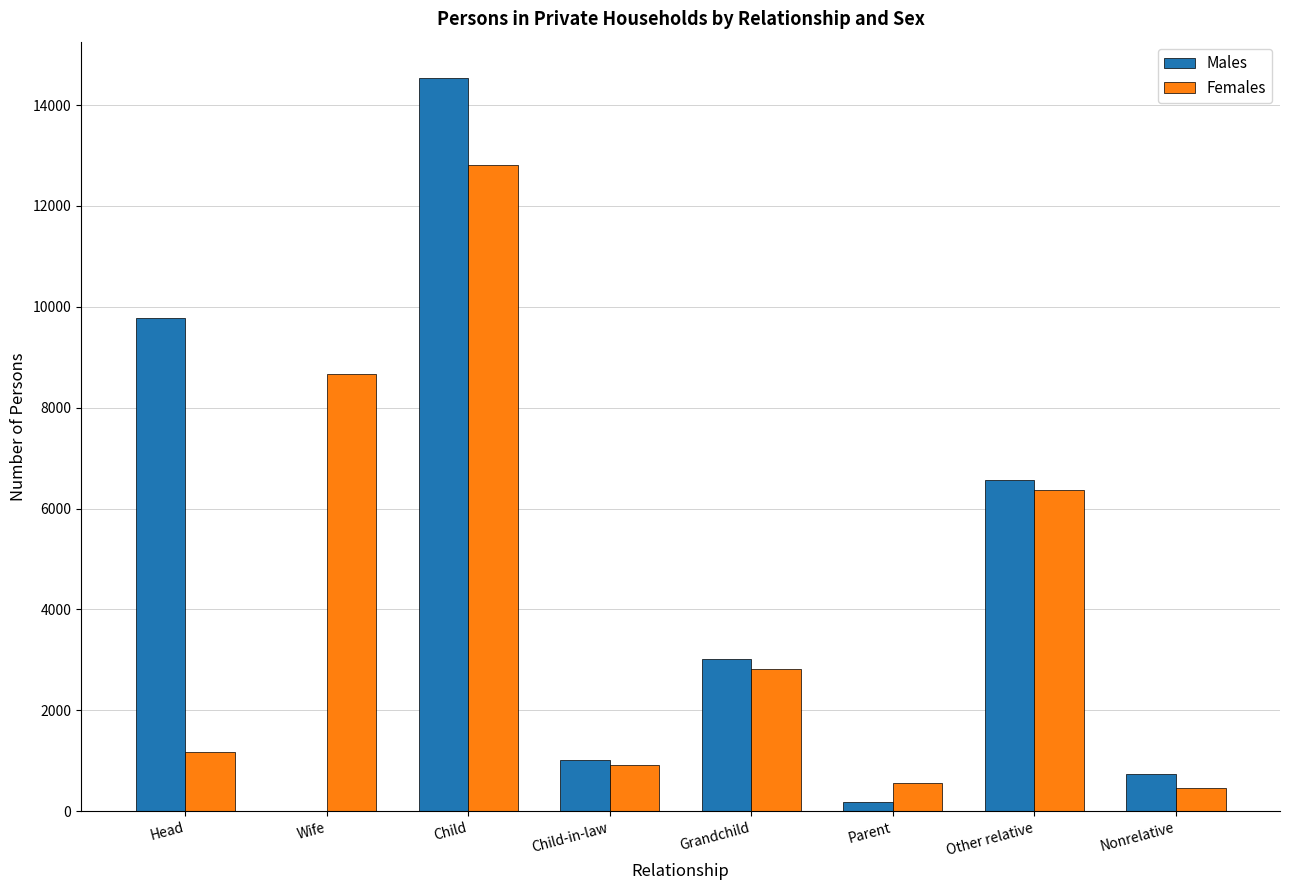

The value of Females at Wife is 4916. True or false?

False